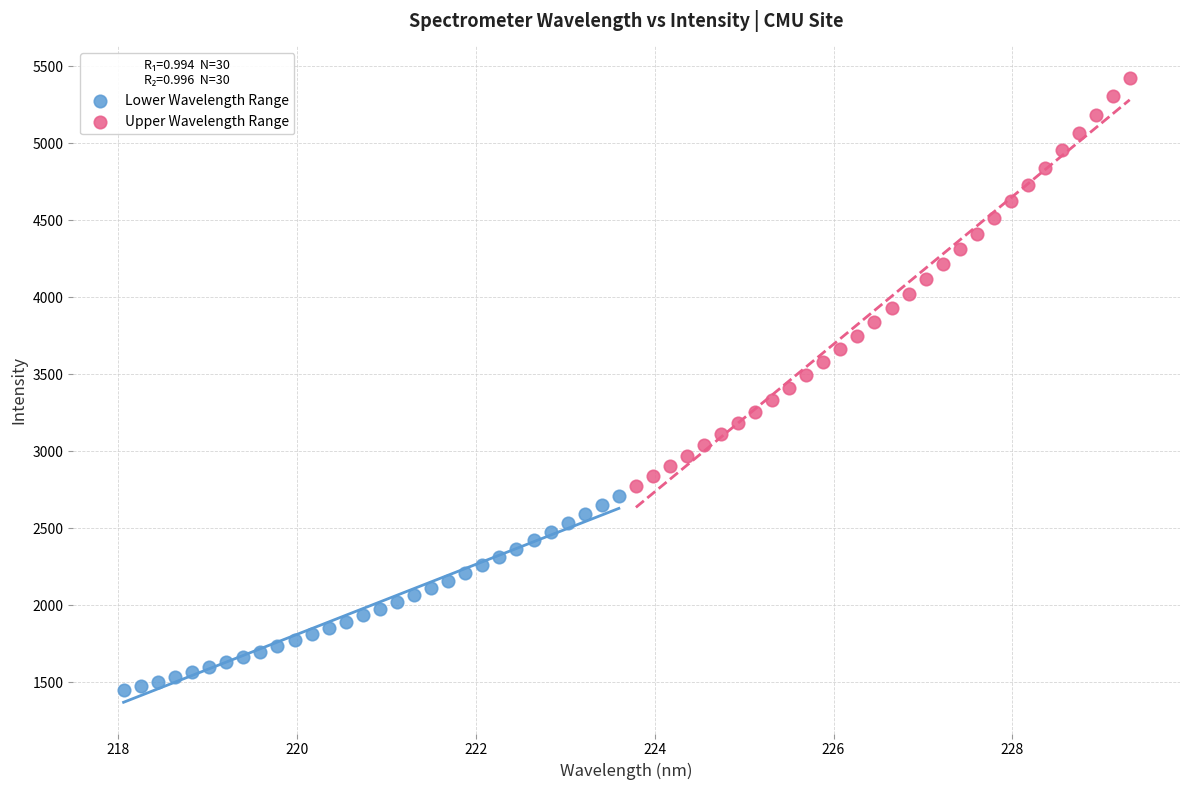

Which series contains the lowest Y value?

Lower Wavelength Range